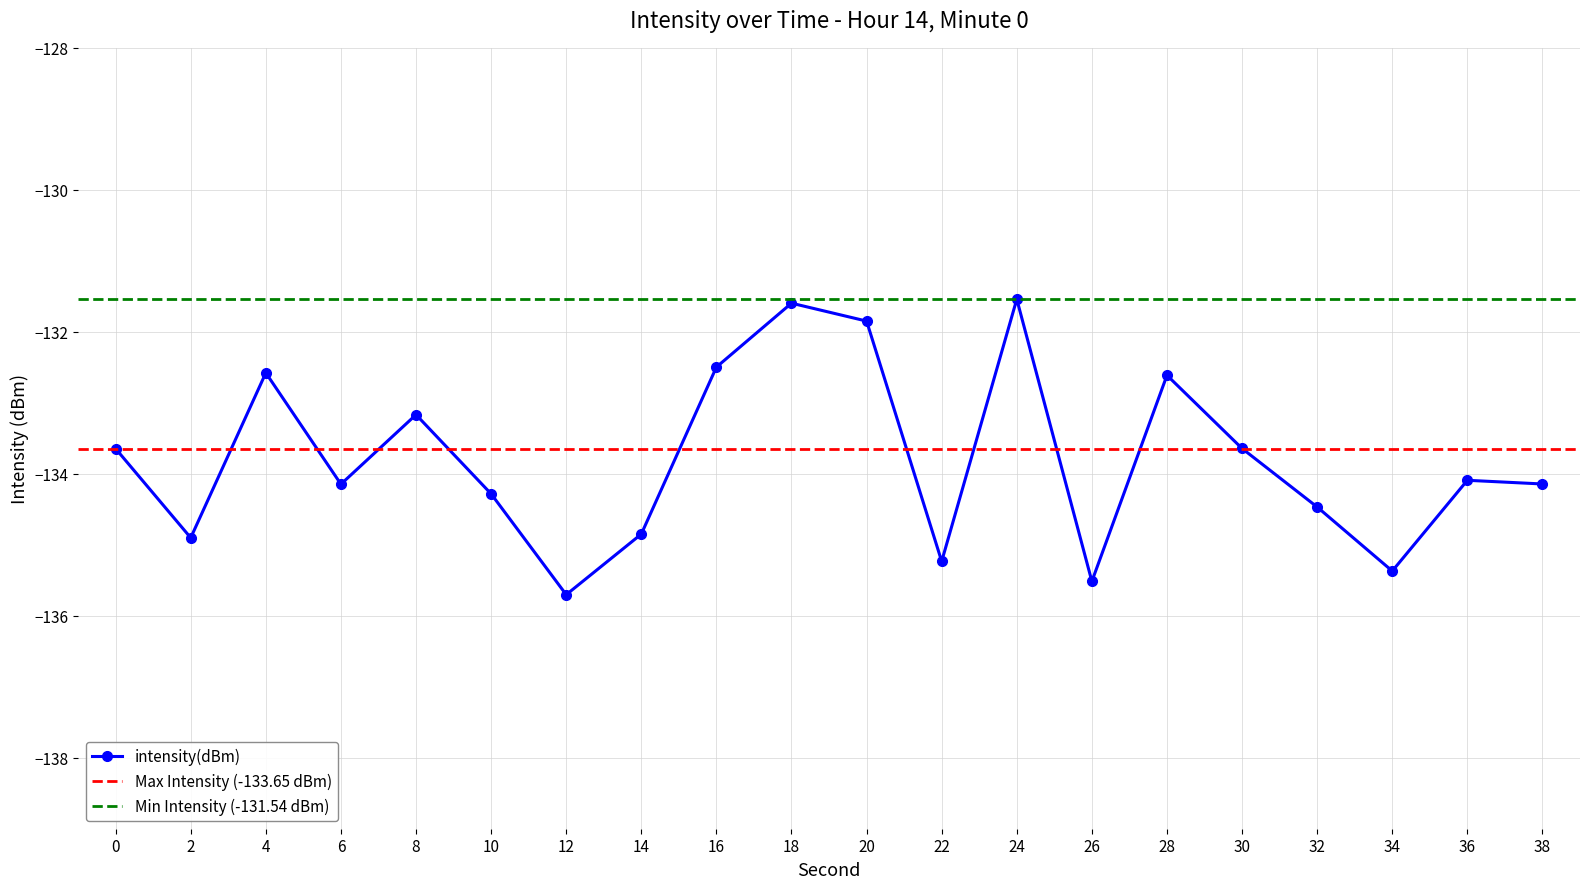

How many lines are shown in the chart?

1